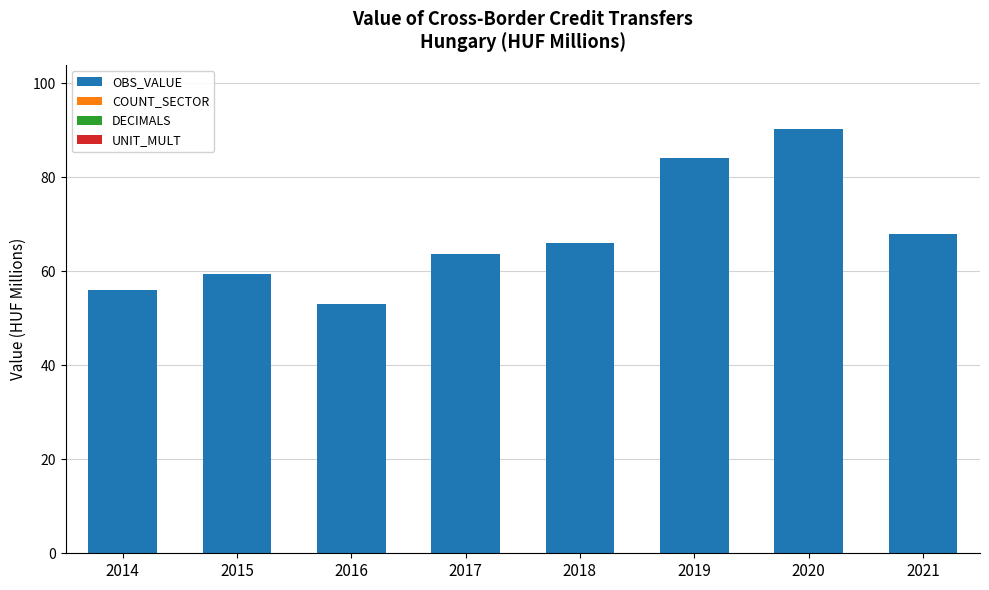

Are the bars horizontal?

No